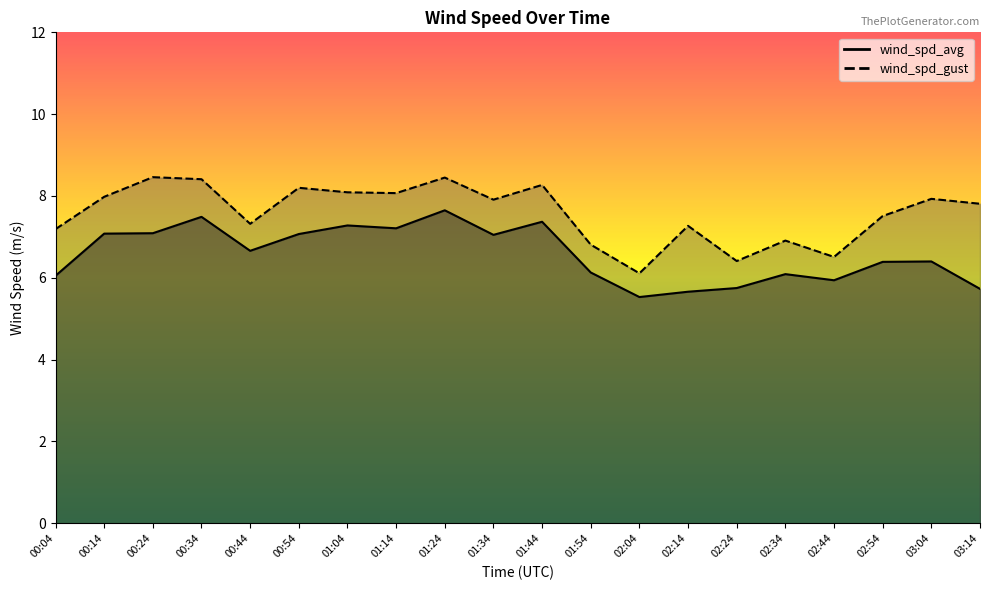

At how many categories does at least one series exceed 5?

20